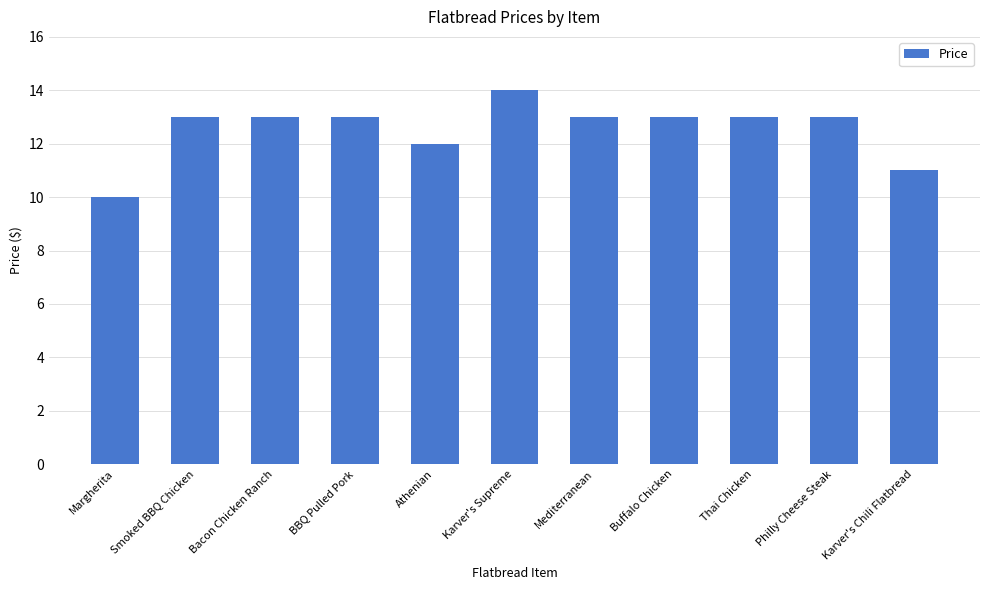

What is the label of the 11th bar from the right?

Margherita